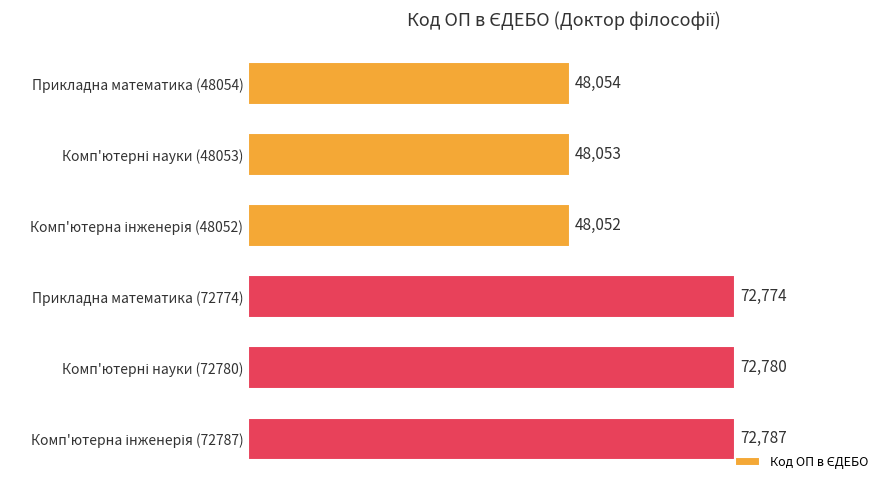

Reading top to bottom, transcribe all the data shown in this chart.

48054	48053	48052	72774	72780	72787